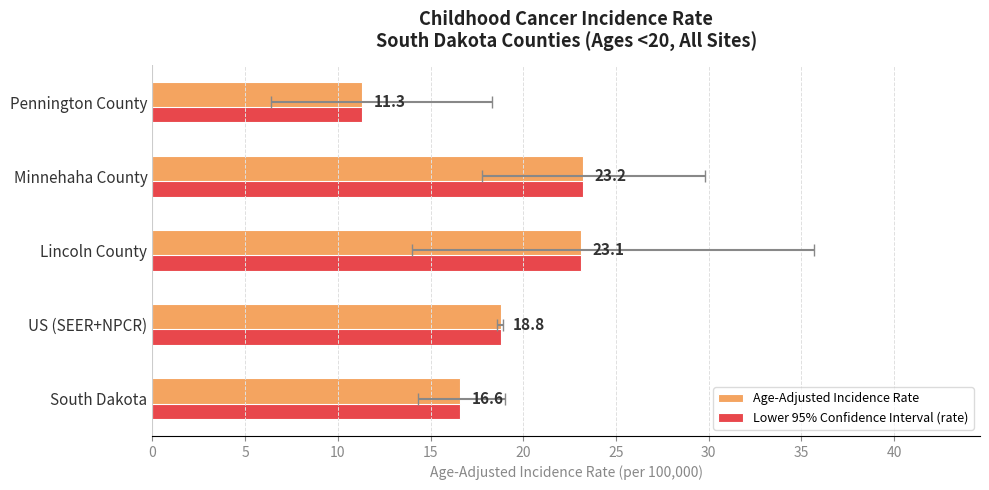

How many groups of bars are there?

5